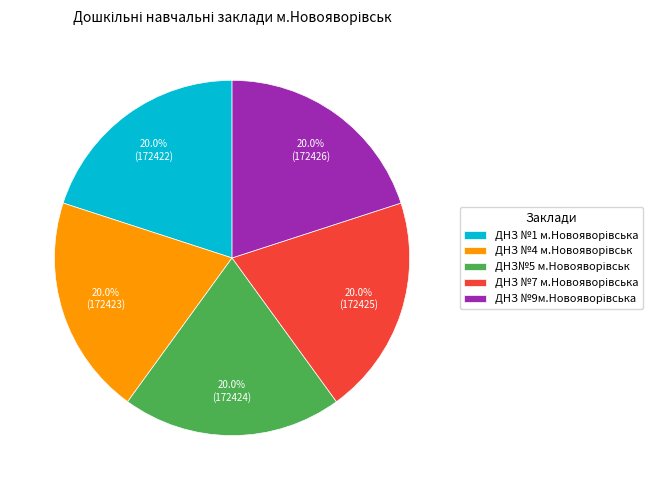

Is there a majority slice in this chart?

No